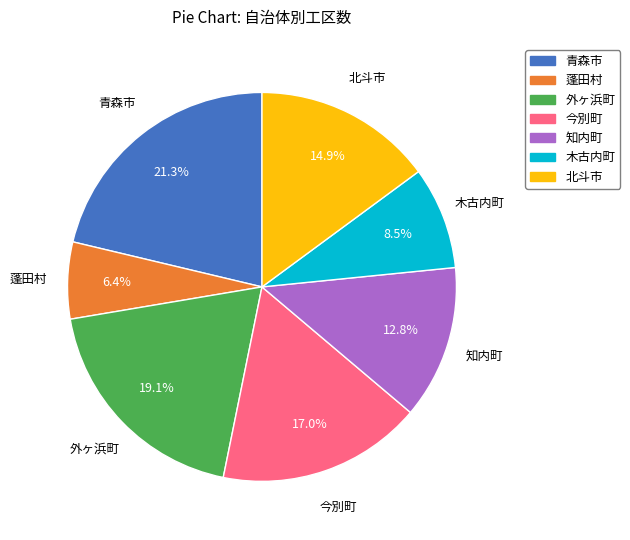

What is the ratio of the value at 蓬田村 to the value at 知内町?

0.5